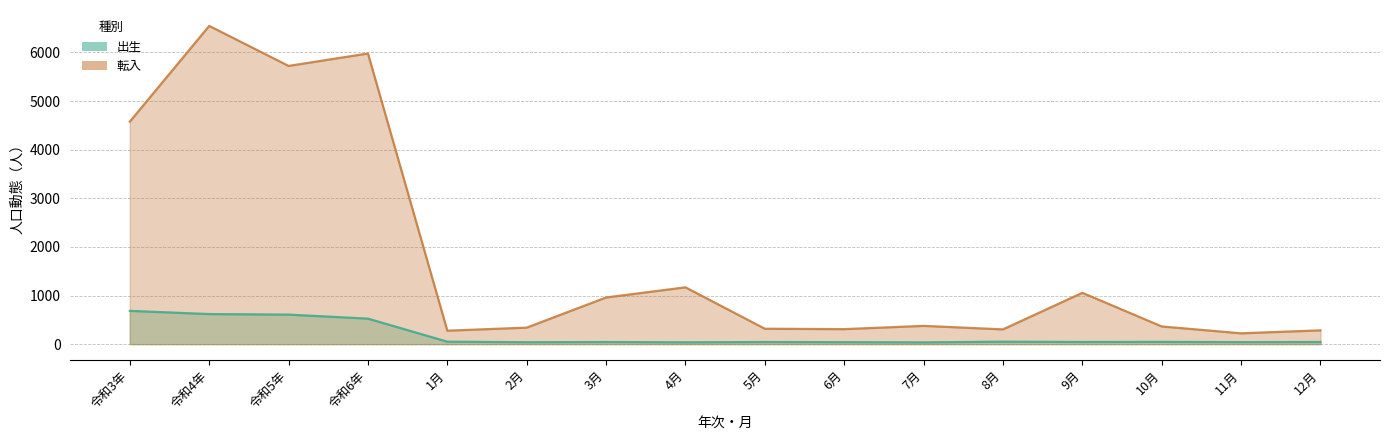

At which category does 転入 reach its first local peak?

令和4年